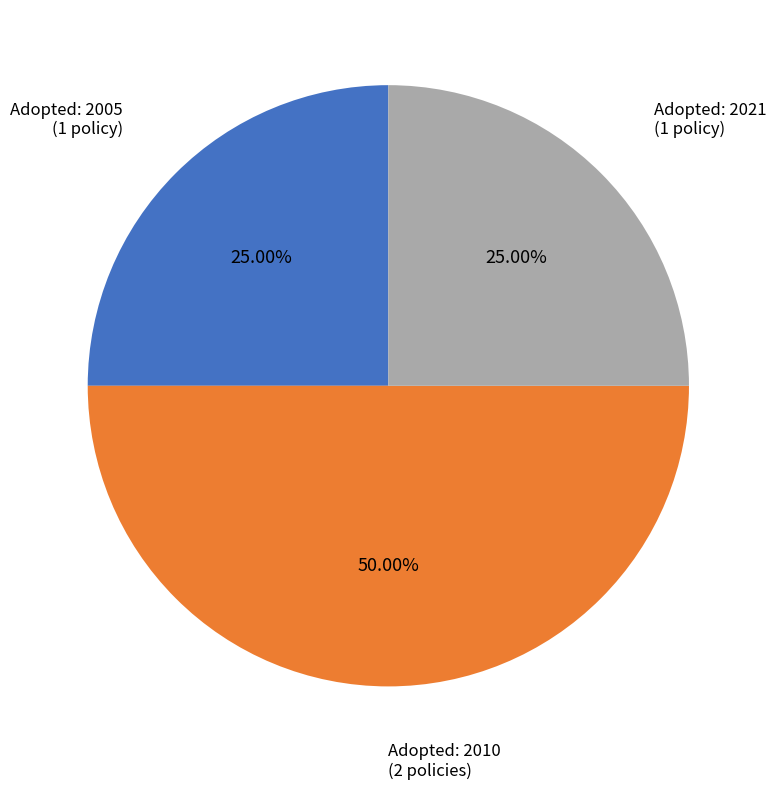

How many segments does this pie chart have?

3